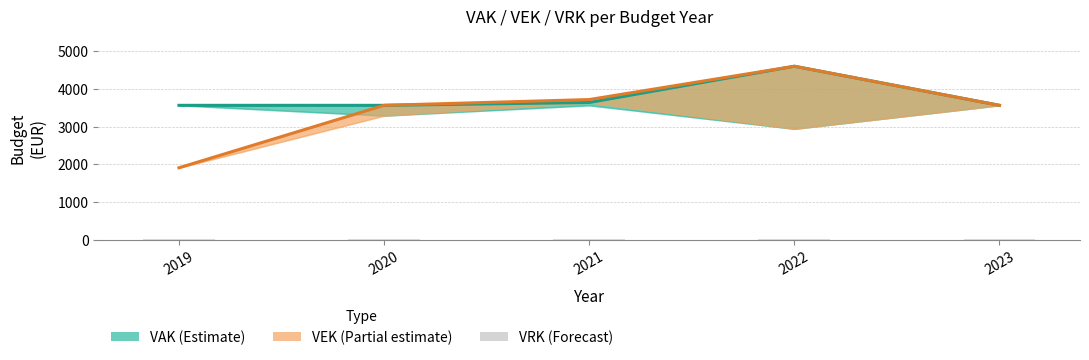

How many data points in VEK are less than 3564?

1